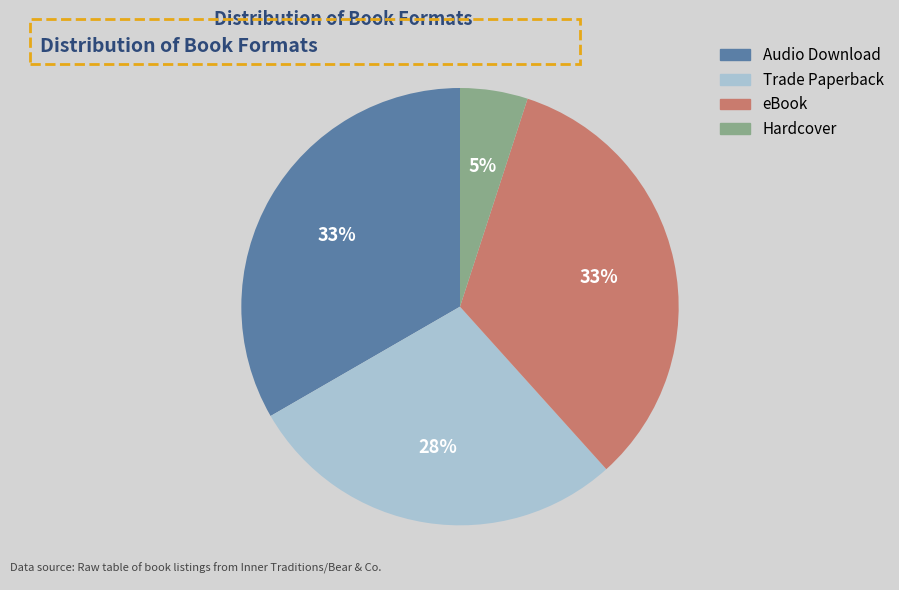

To the nearest percent, what portion does Hardcover represent?

5%